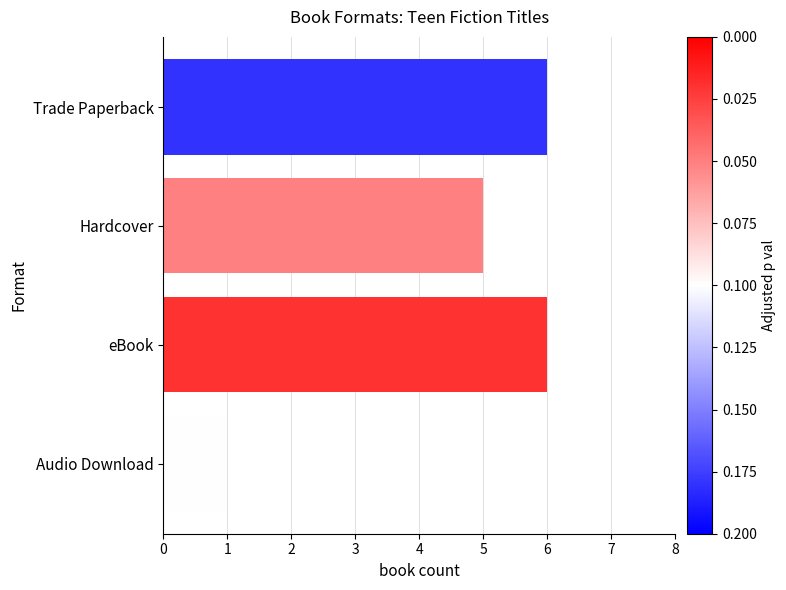

How many data points are less than 6?

2